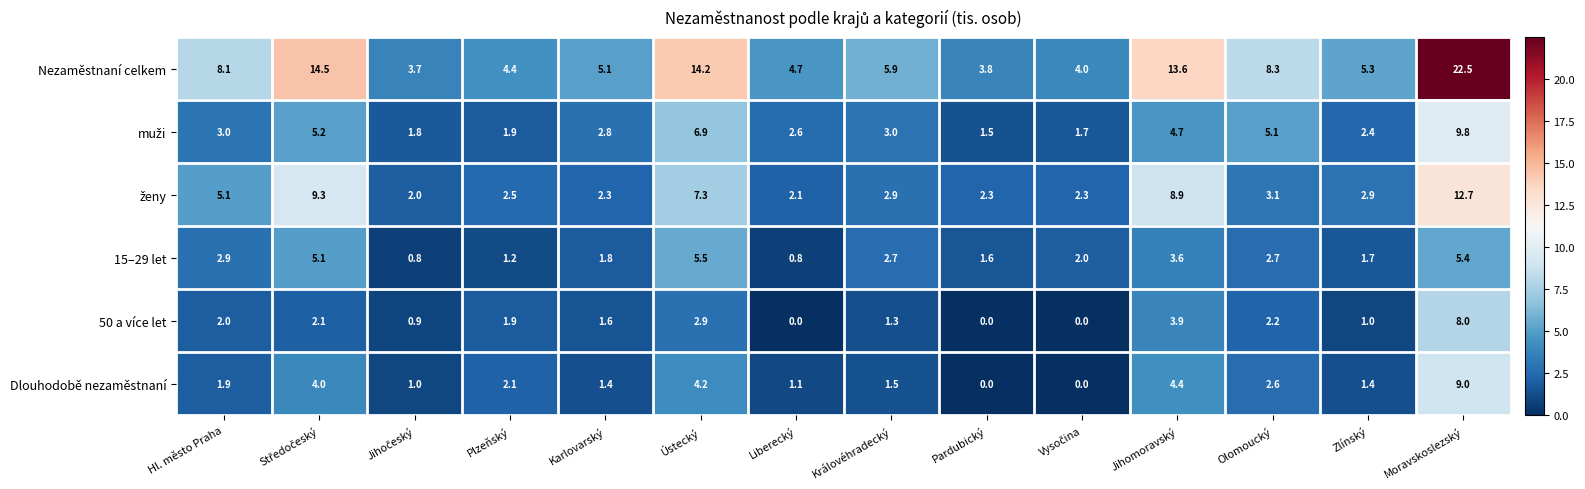

What is the difference between the highest and lowest values at Pardubický?

3.8